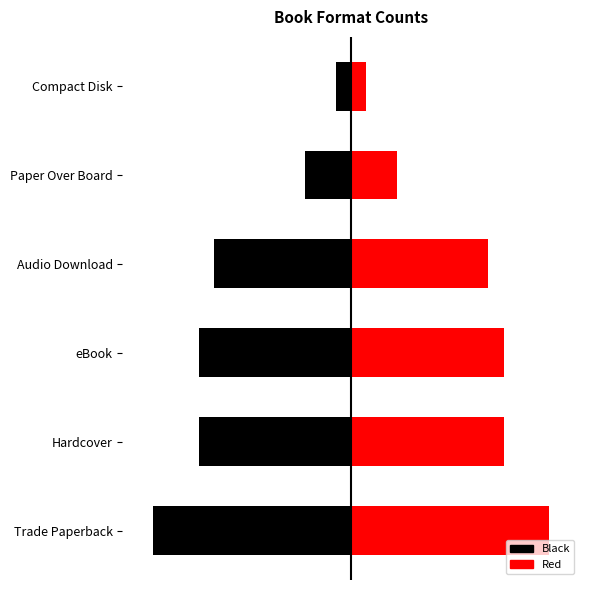

Reading right to left, extract all data points from this chart.

Count (left): -1	-3	-9	-10	-10	-13
Count (right): 1	3	9	10	10	13